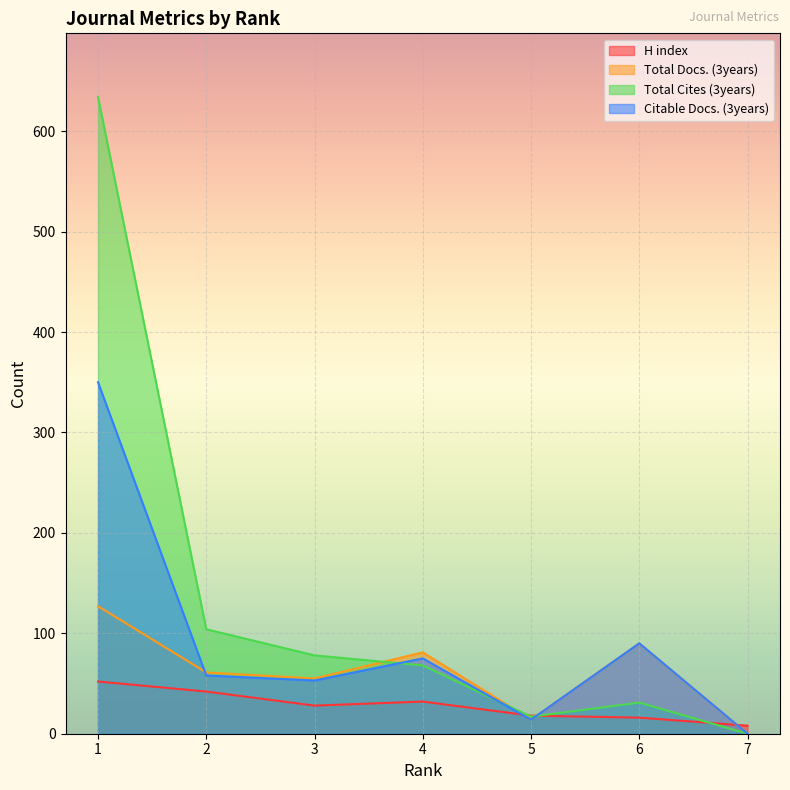

What is the sum of all Total Docs. (3years) values?

428